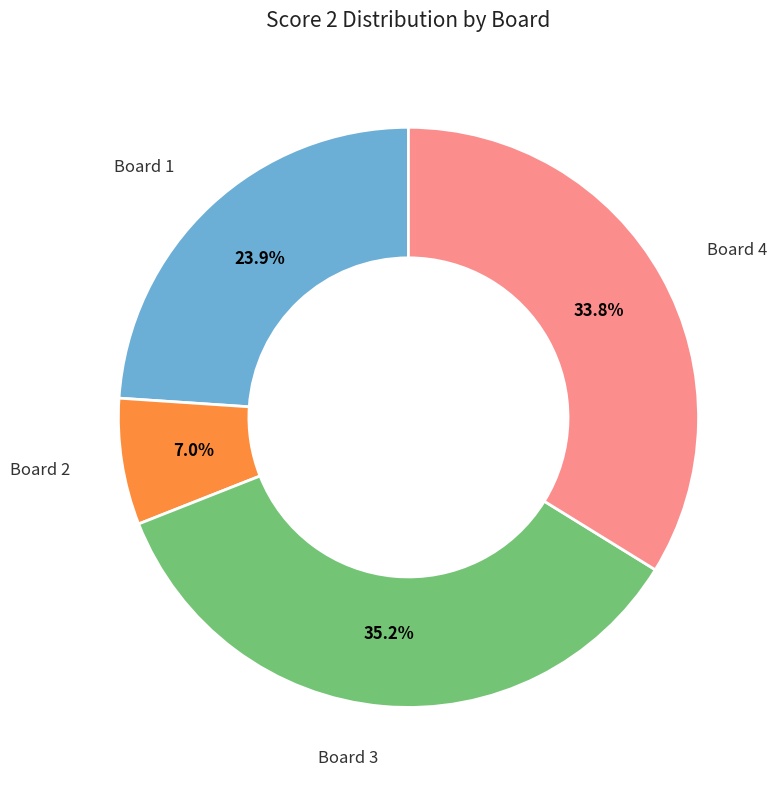

Is there any slice that represents more than half of the pie?

No